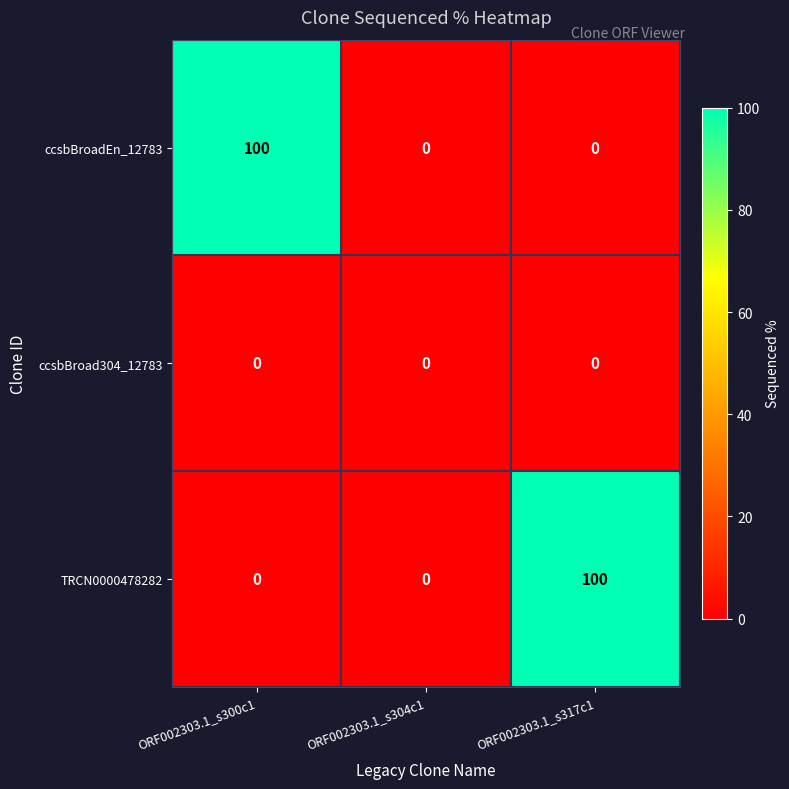

Is the value of ccsbBroadEn_12783 at ORF002303.1_s300c1 greater than the value of TRCN0000478282 at ORF002303.1_s304c1?

Yes